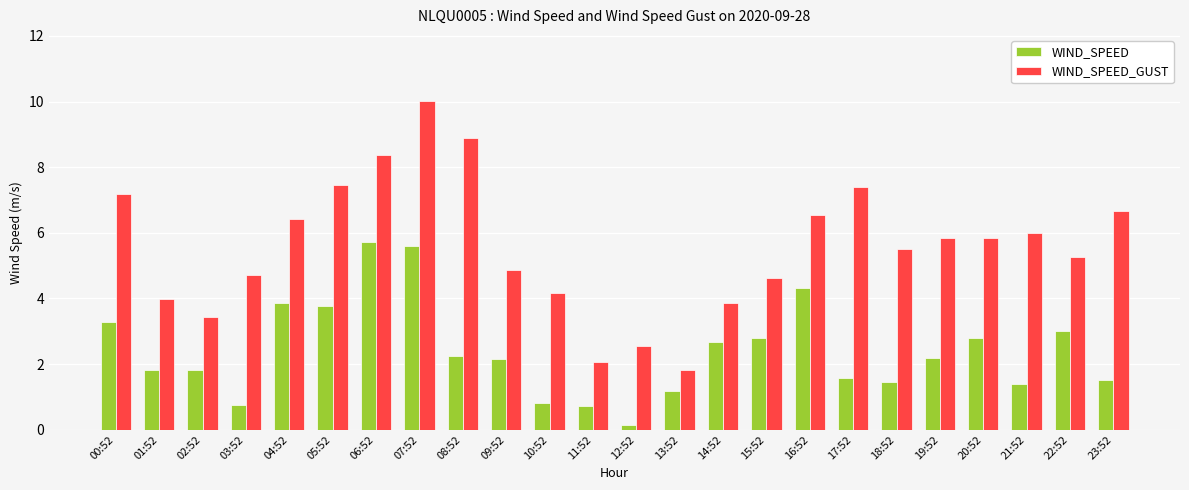

What is the label of the 20th bar from the left?

19:52